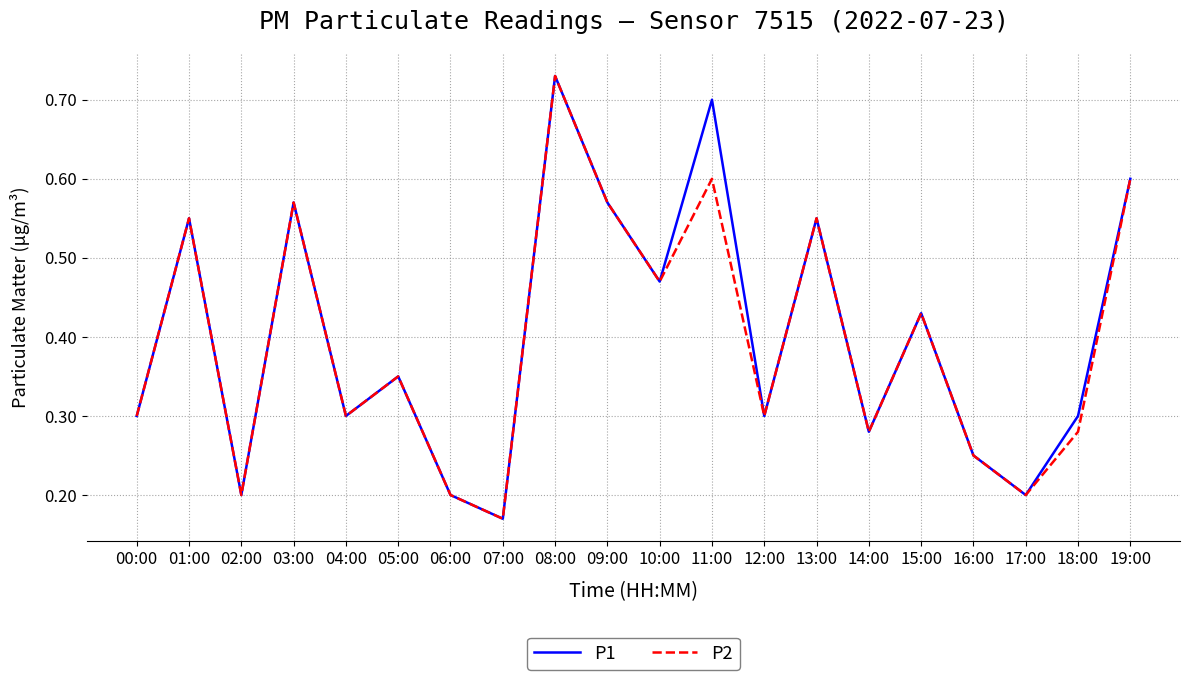

At which category does the chart reach its minimum across all series?

07:00